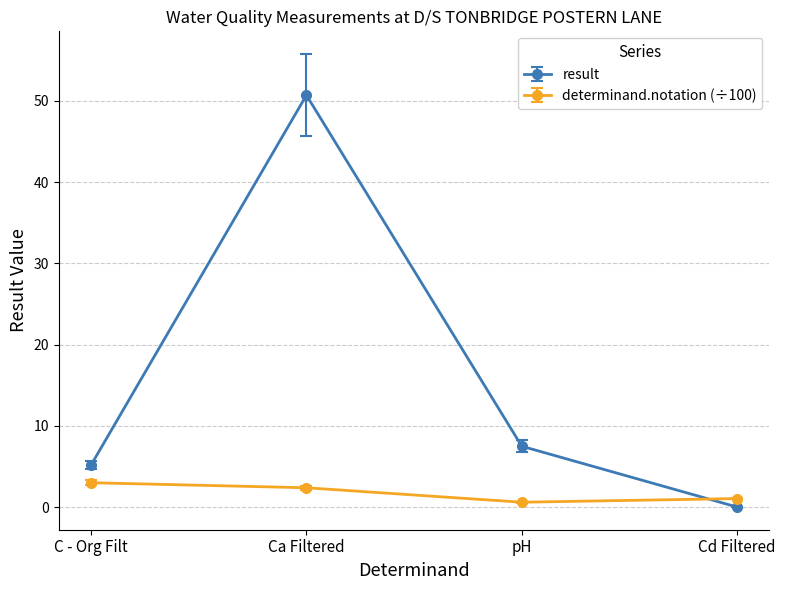

Rank the series by their maximum value, from lowest to highest.

determinand.notation (÷100), result